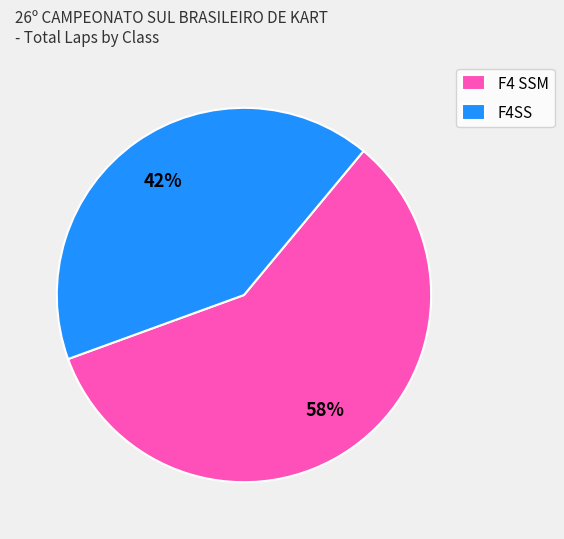

Between F4 SSM and F4SS, which is larger?

F4 SSM